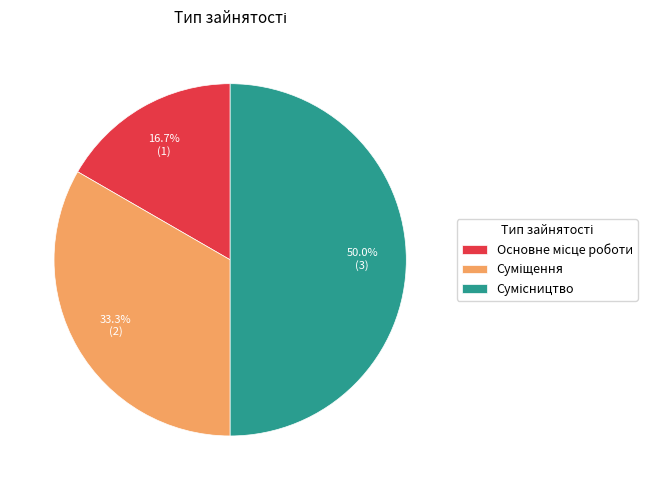

How many slices are in this pie chart?

3